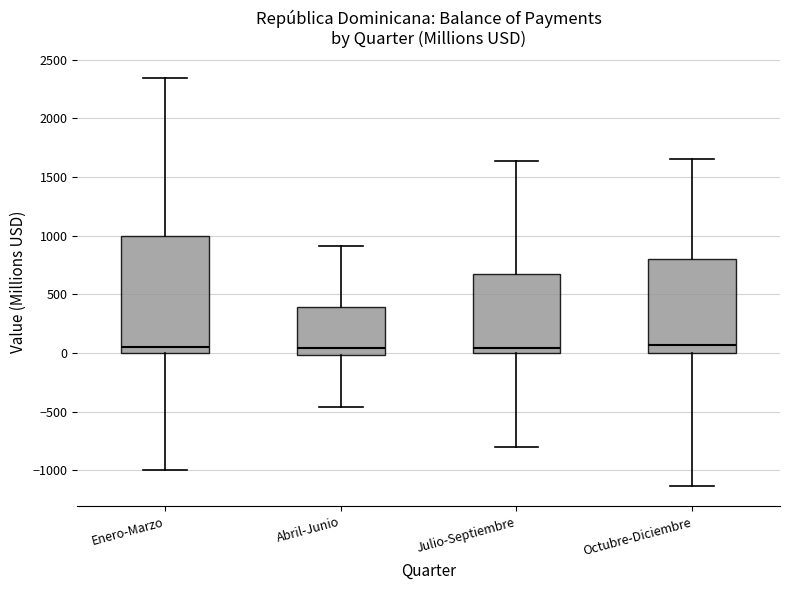

Reading left to right, transcribe this box plot: for each box, give where its median line is, the range the box spans, and where its two whiskers end, as read against the y-axis. The values are not printed on the chart, so give them approximately, as read against the axis.

Enero-Marzo: median 50, box 0 to 1000, whiskers -1000 to 2350
Abril-Junio: median 50, box 0 to 400, whiskers -450 to 900
Julio-Septiembre: median 50, box 0 to 650, whiskers -800 to 1650
Octubre-Diciembre: median 50, box 0 to 800, whiskers -1150 to 1650